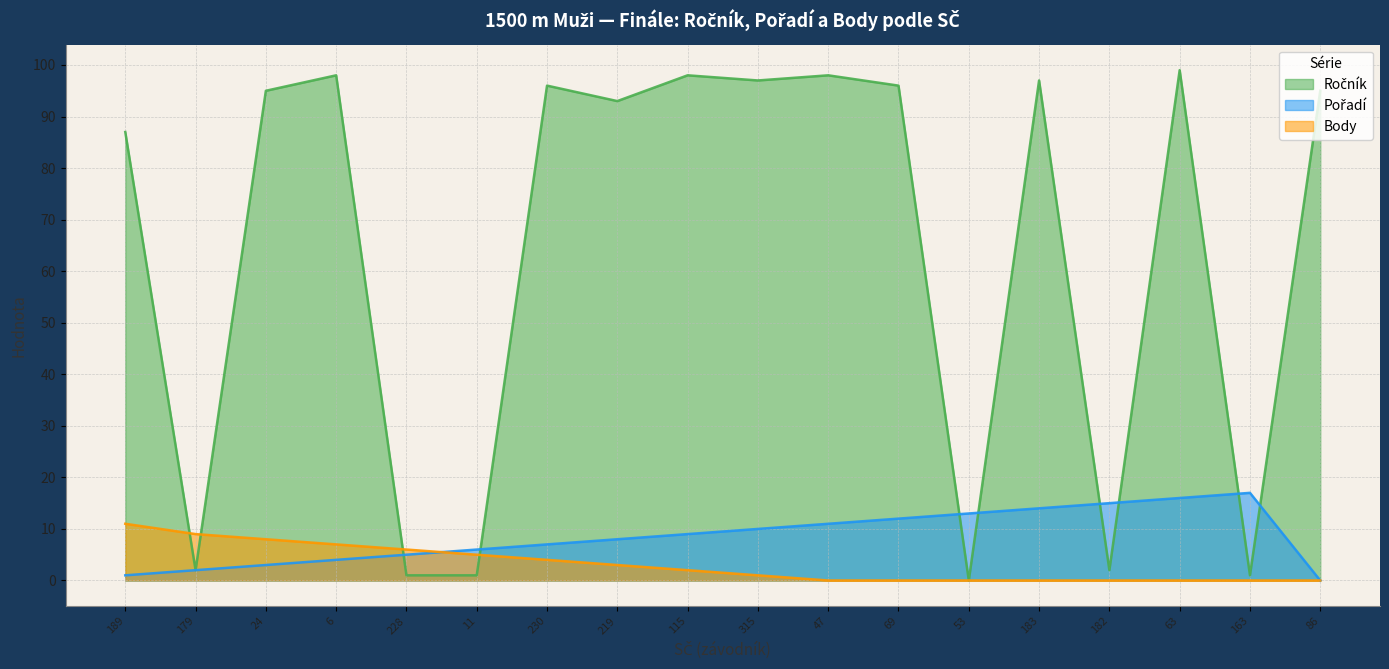

Which series has the largest range (max minus min)?

Ročník